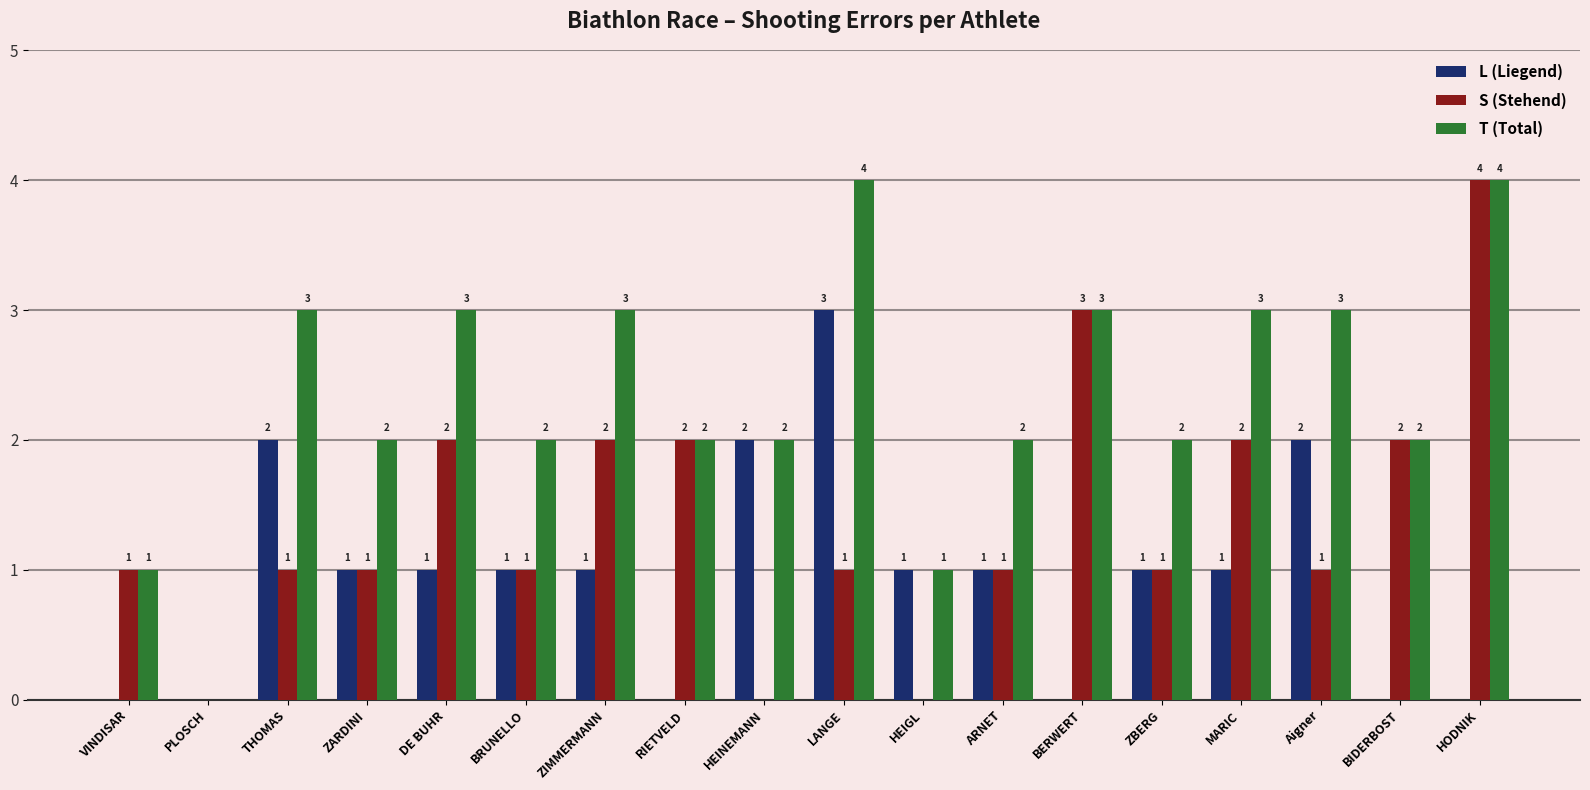

How many distinct data groups are displayed?

3